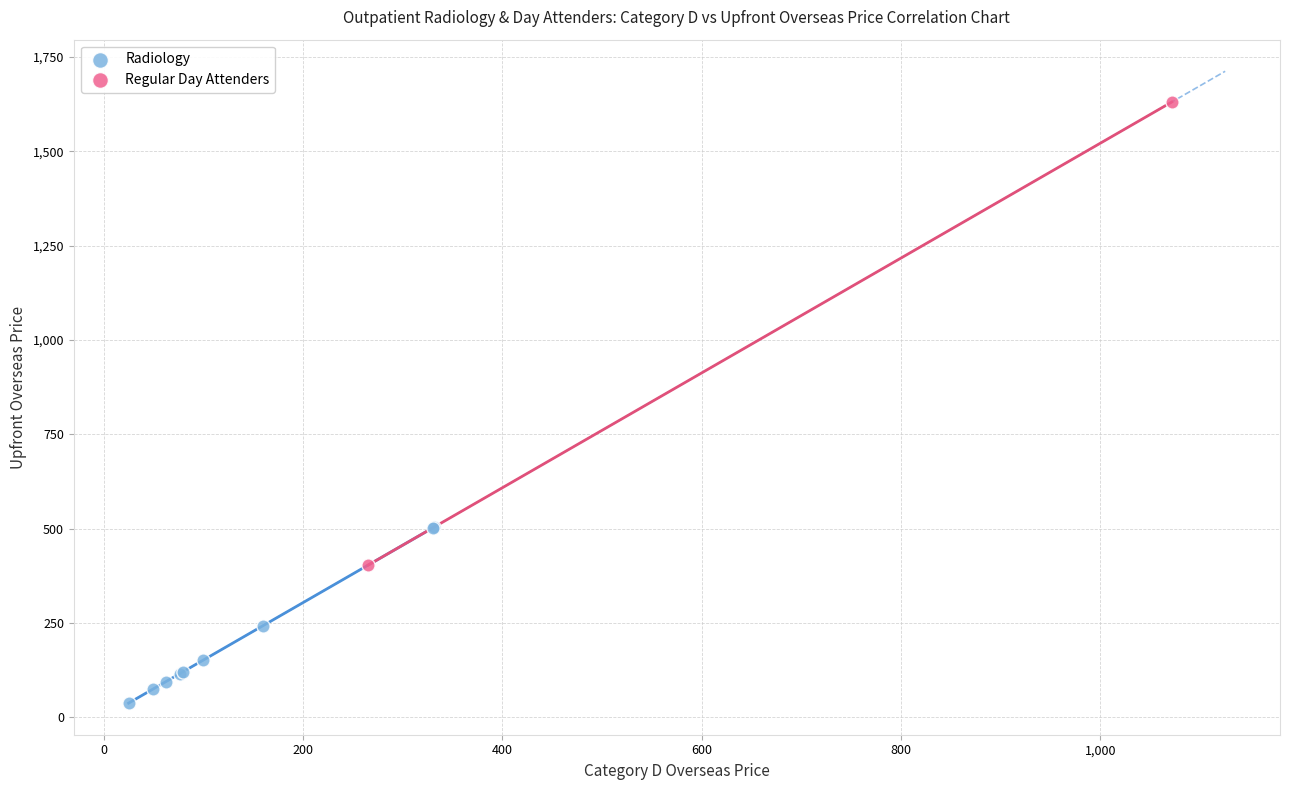

What are all the series names shown in the legend?

Radiology, Regular Day Attenders